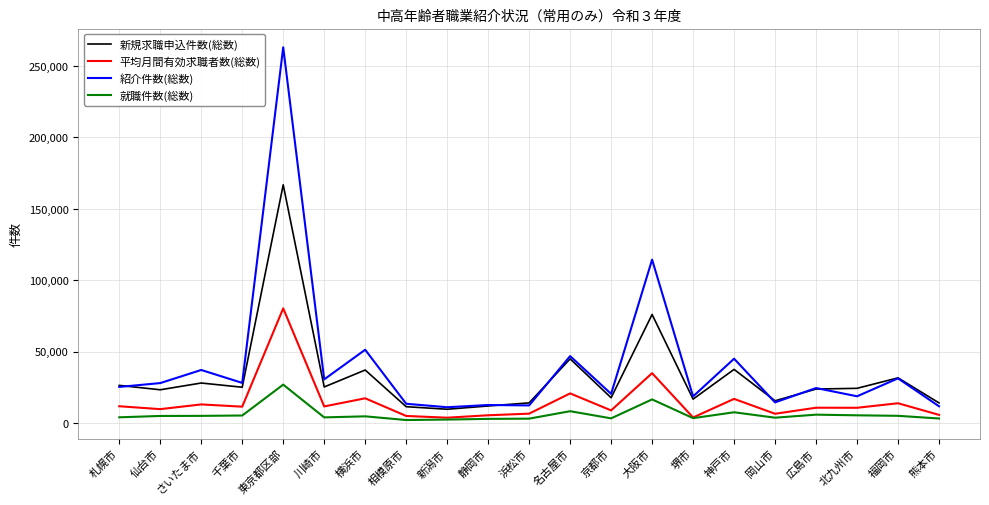

At which label is 紹介件数(総数) closest to 137132?

大阪市